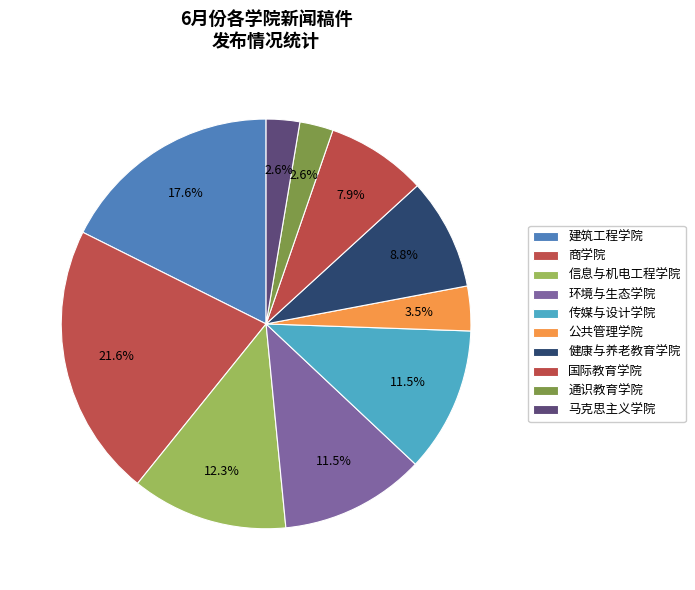

To the nearest percent, what is the difference between the largest and smallest slice percentages?

19%